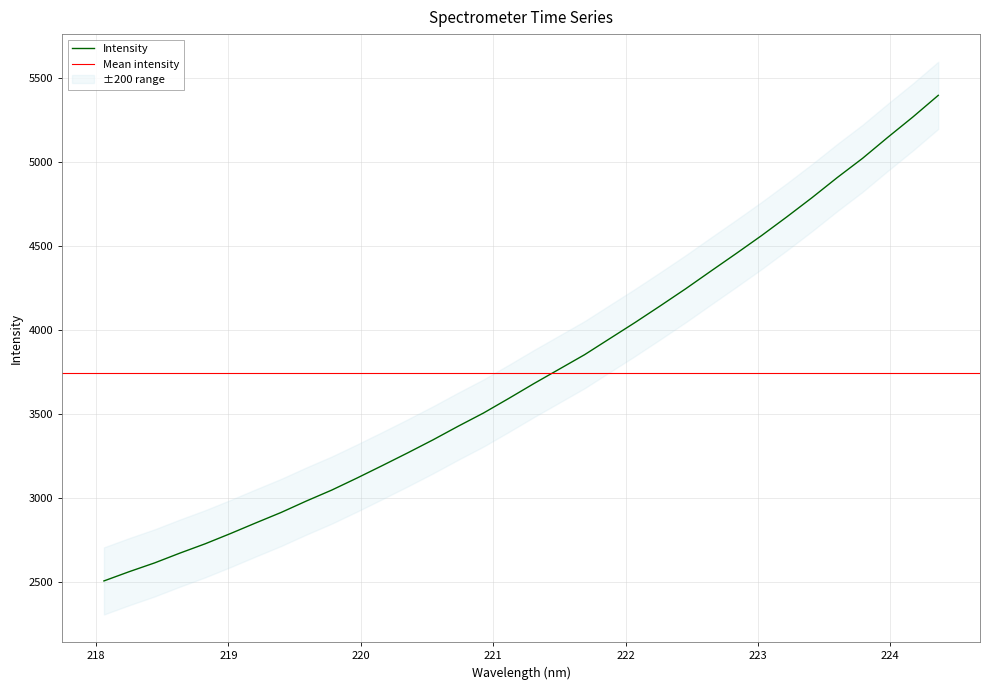

Does the chart display data point markers on the line(s)?

No